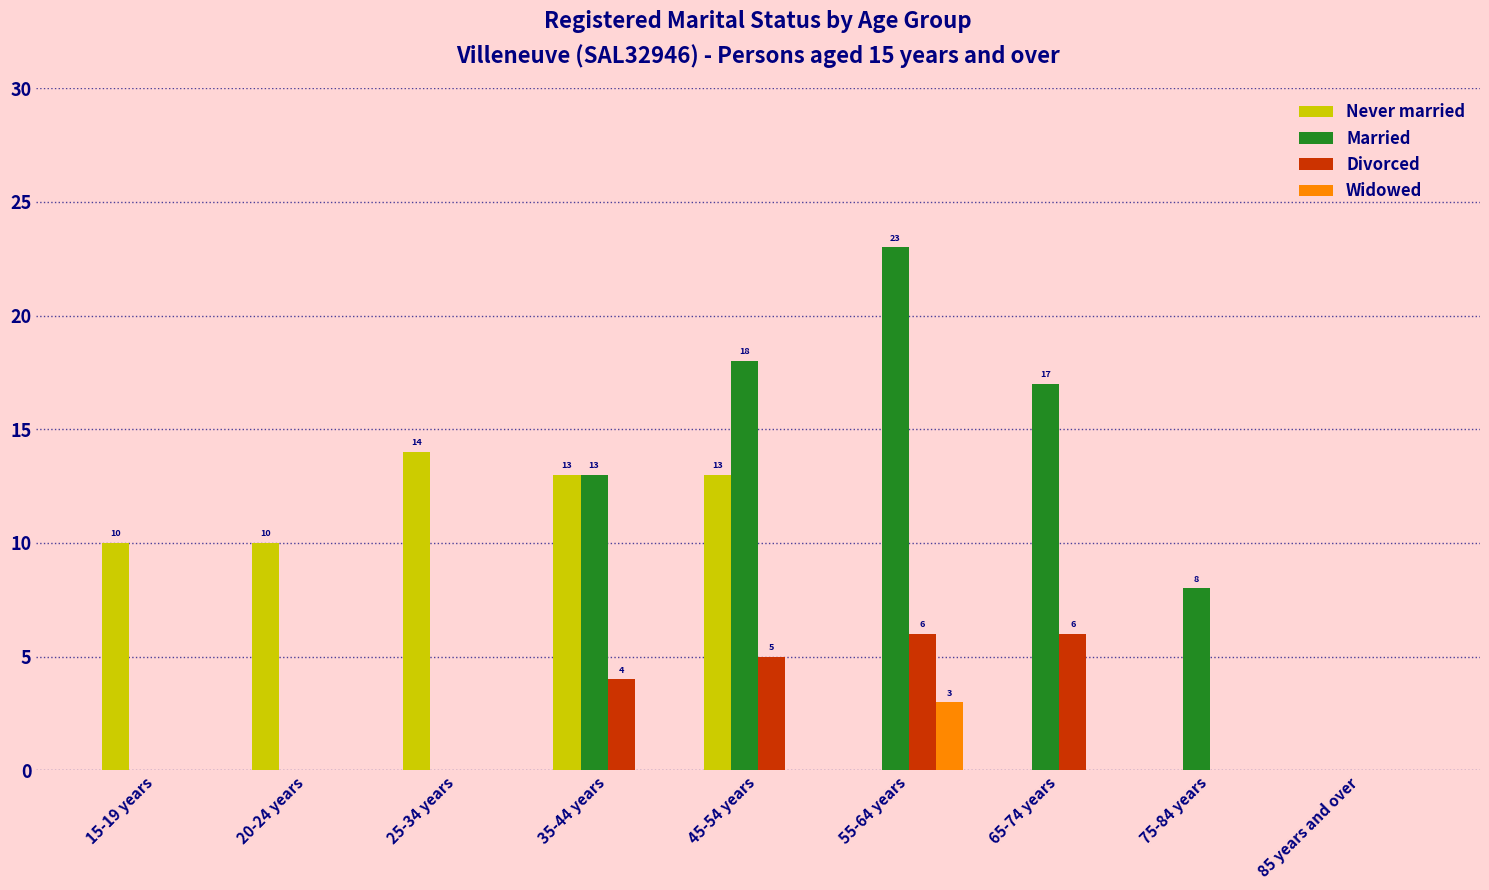

Count the number of categories in the chart.

9